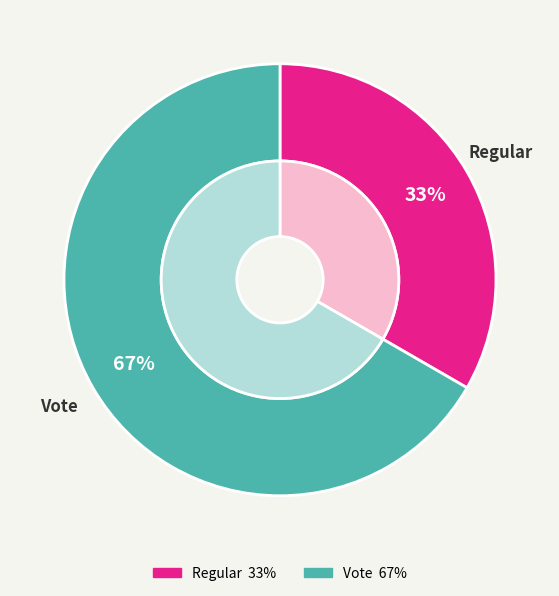

Which category has the biggest portion of the pie?

Vote